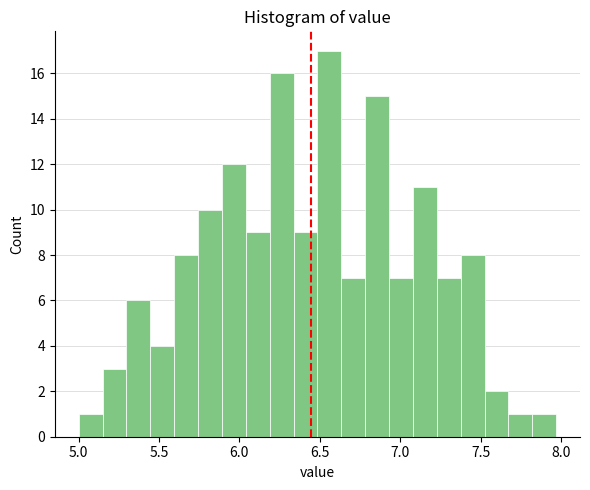

Around what value on the x-axis is the tallest bar? Give the approximate position of its centre, as read against the axis.

6.55